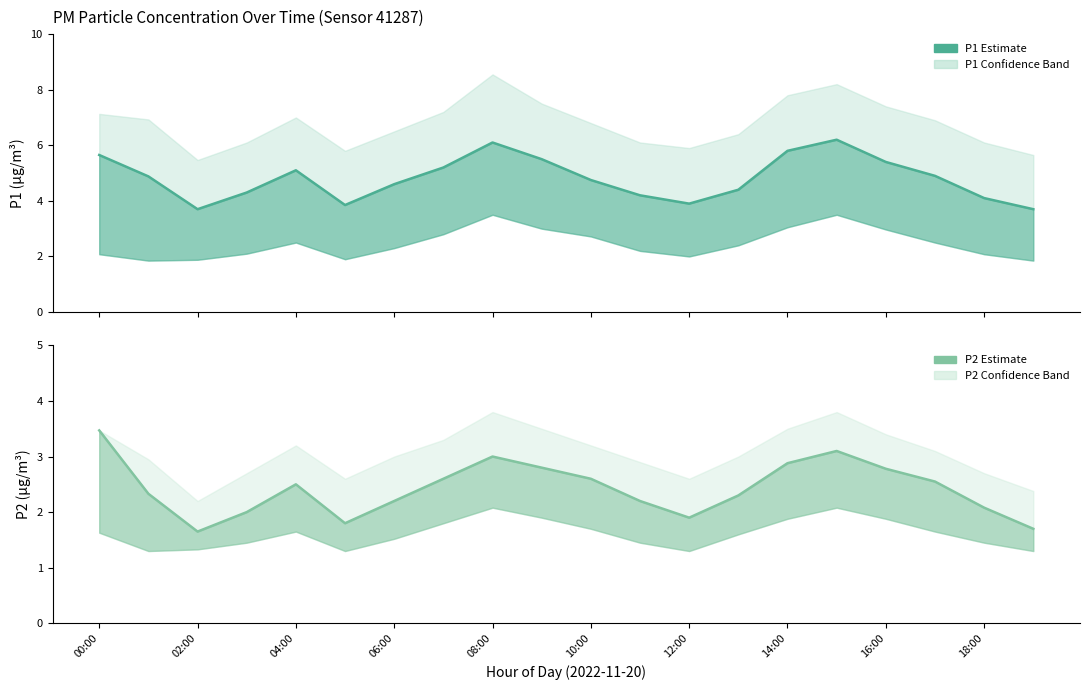

What is the average value of the P2 Estimate series?

2.4